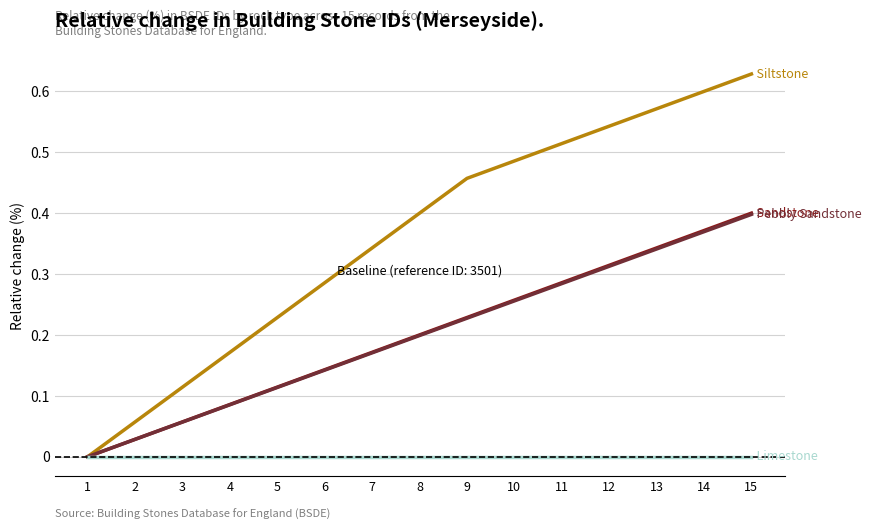

Is this an area chart (filled region under the line)?

No